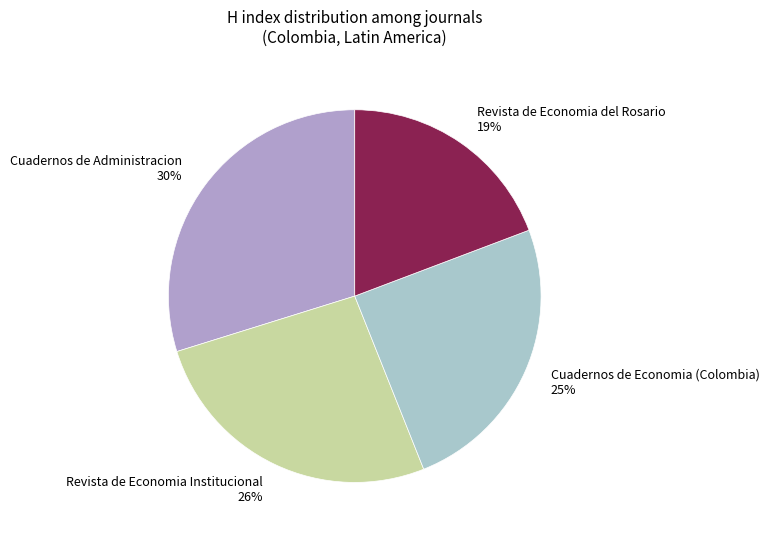

To the nearest percent, what is the difference between the largest and smallest slice percentages?

11%